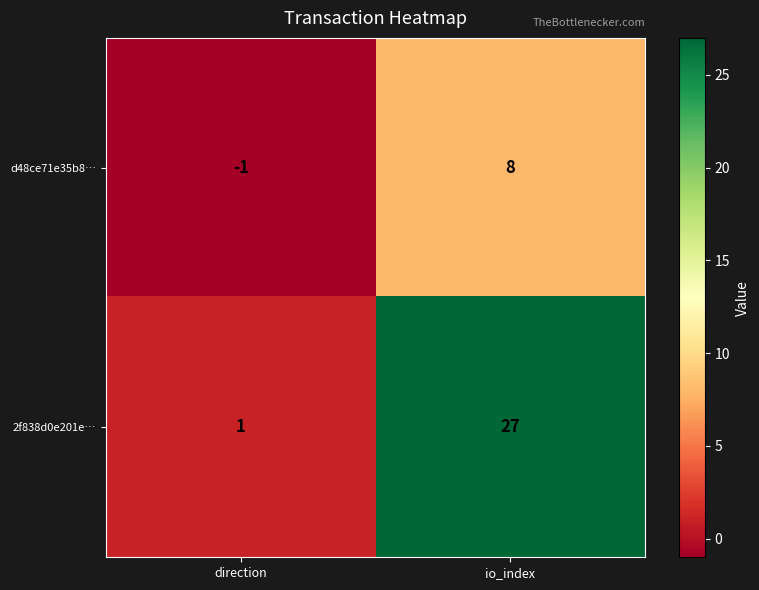

Rank the series by their average value, from lowest to highest.

d48ce71e35b8…, 2f838d0e201e…